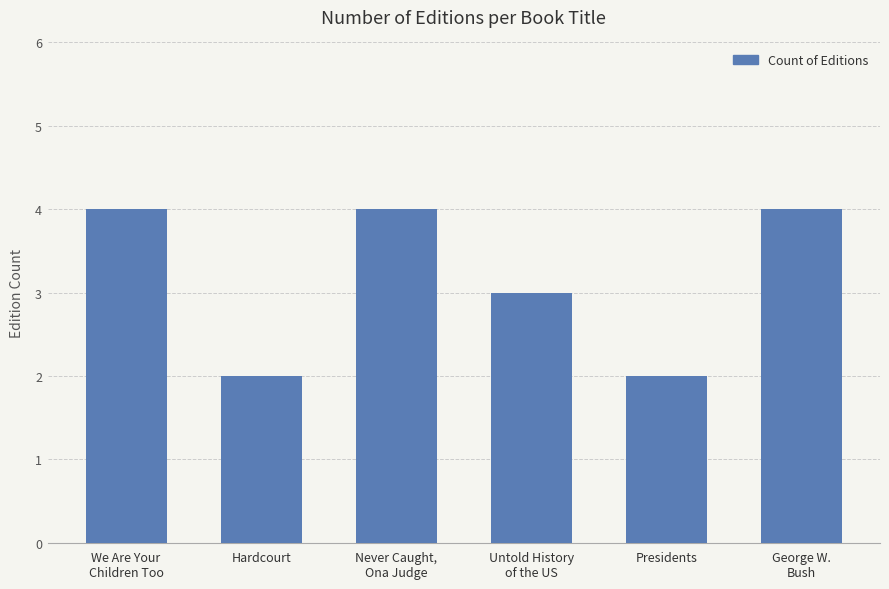

What position from the right is We Are Your
Children Too?

6